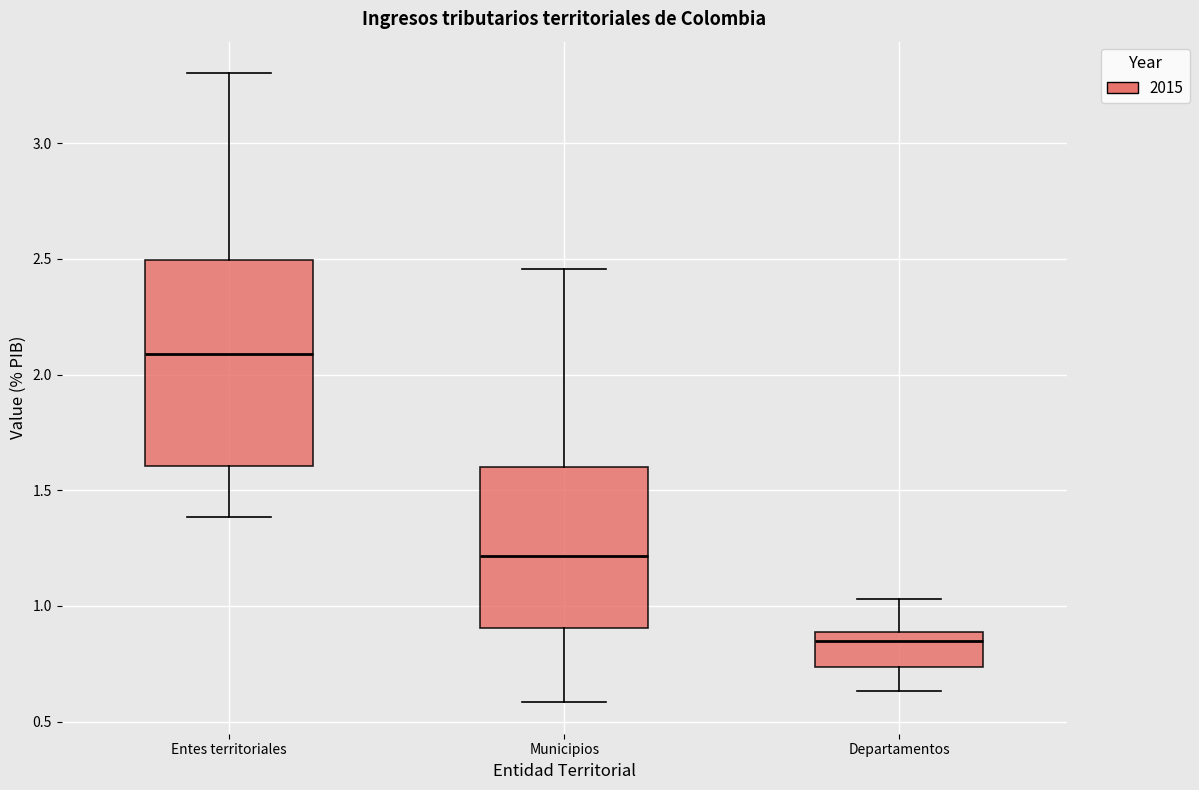

Comparing the boxes themselves (not the whiskers), which one is the tallest?

Entes territoriales